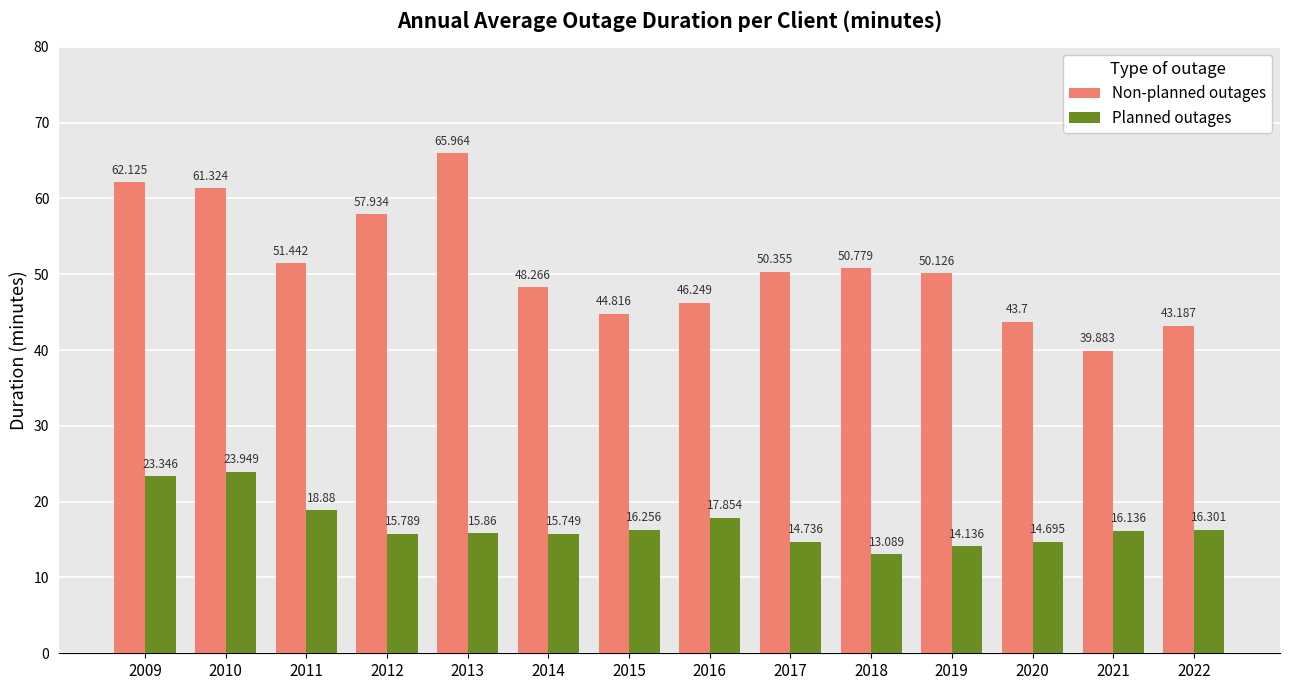

Reading left to right, what are all the values shown in this chart?

Non-planned outages: 2009=62.1	2010=61.3	2011=51.4	2012=57.9	2013=66.0	2014=48.3	2015=44.8	2016=46.2	2017=50.4	2018=50.8	2019=50.1	2020=43.7	2021=39.9	2022=43.2
Planned outages: 2009=23.3	2010=23.9	2011=18.9	2012=15.8	2013=15.9	2014=15.7	2015=16.3	2016=17.9	2017=14.7	2018=13.1	2019=14.1	2020=14.7	2021=16.1	2022=16.3